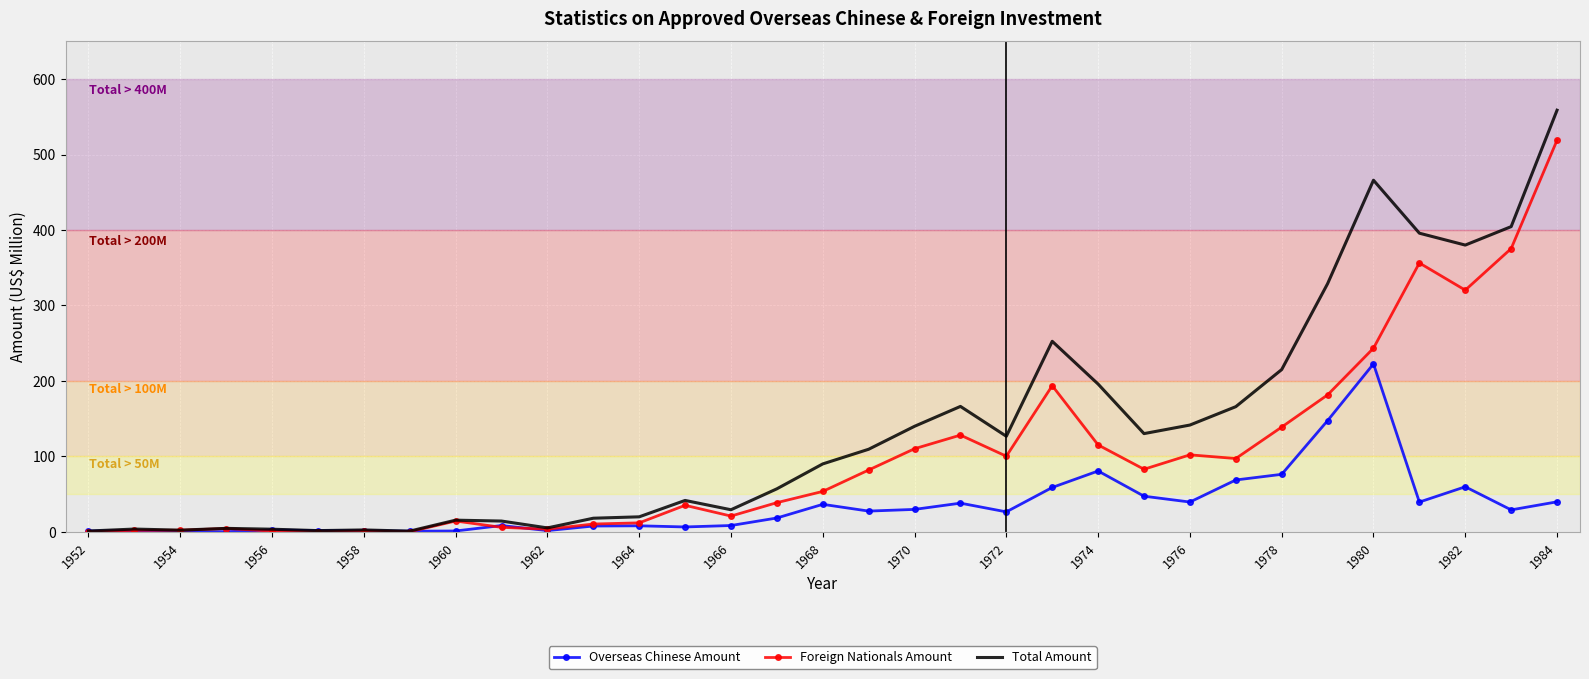

Rank the series by their average value, from highest to lowest.

Total Amount, Foreign Nationals Amount, Overseas Chinese Amount